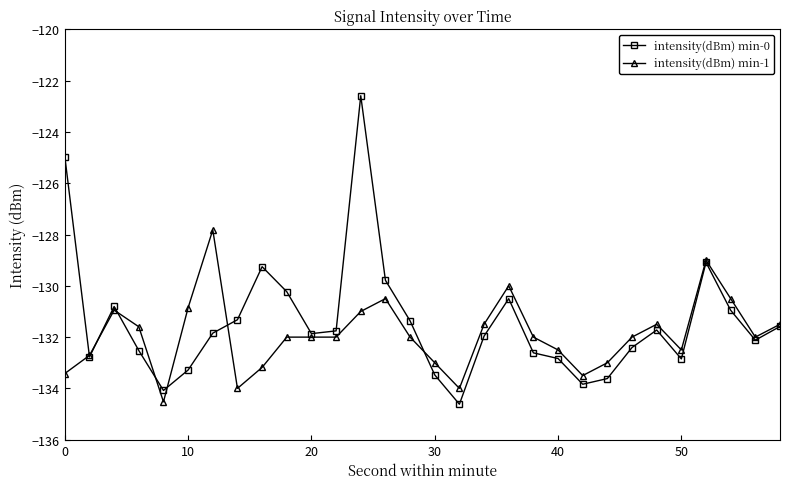

List the series in order of their peak value, lowest first.

intensity(dBm) min-1, intensity(dBm) min-0